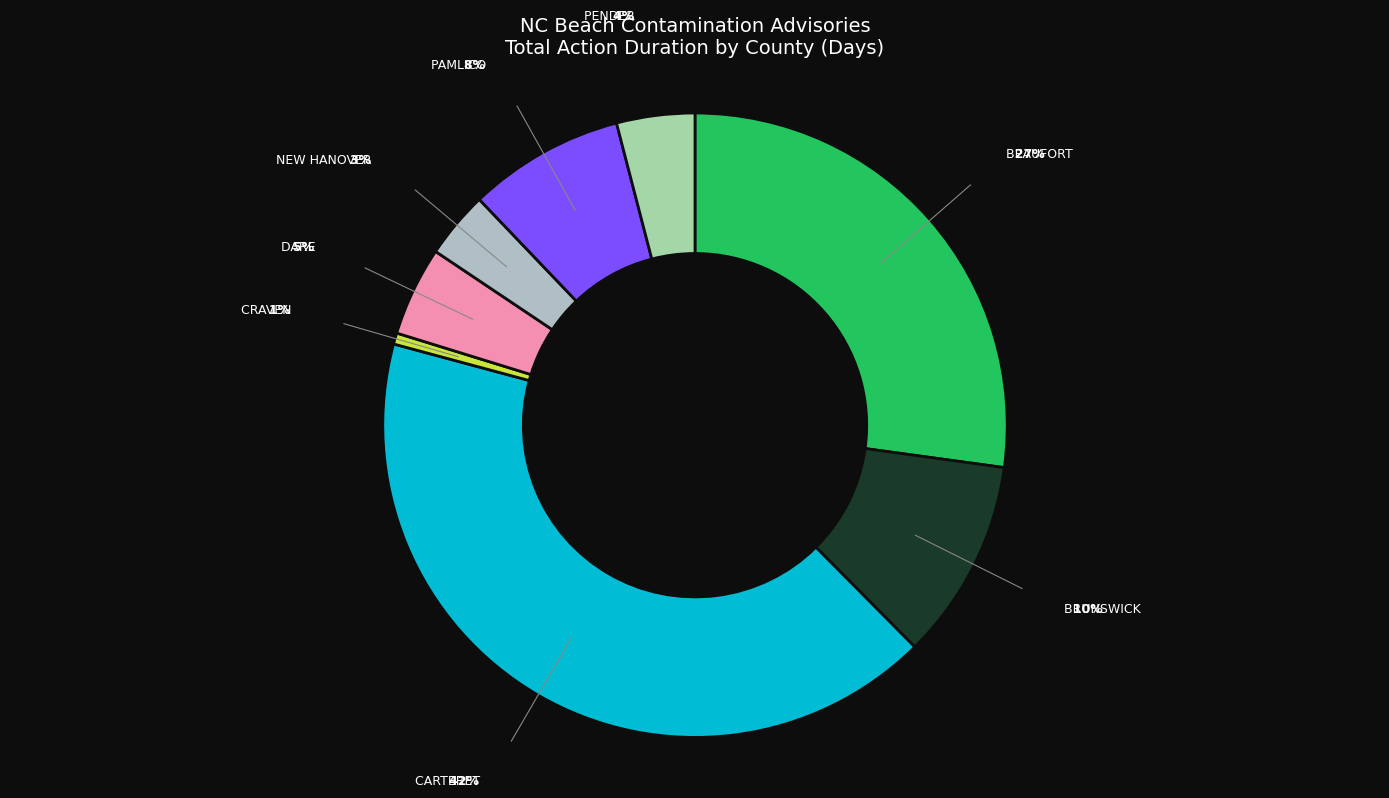

How many slices are in this pie chart?

8